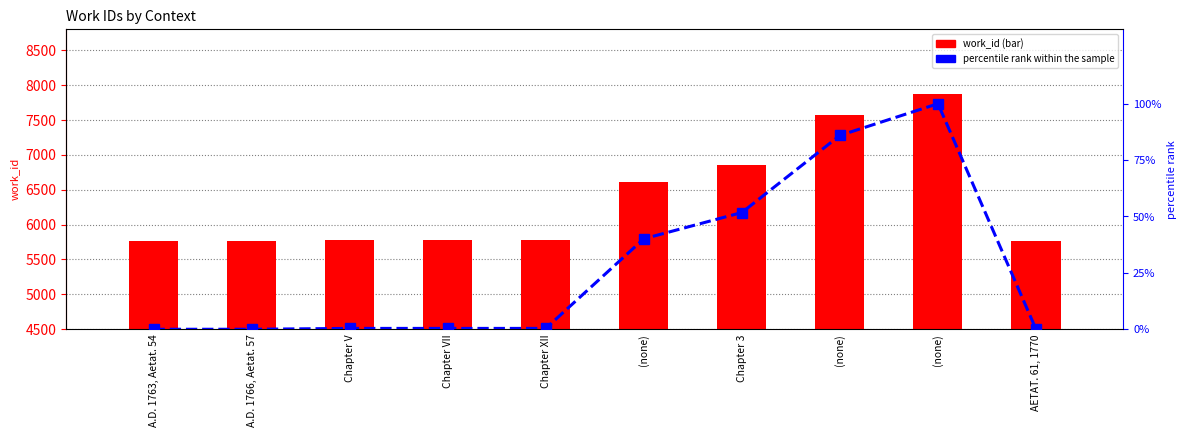

What is the difference between the percentile rank within the sample values at Chapter 3 and (none)?

34.2